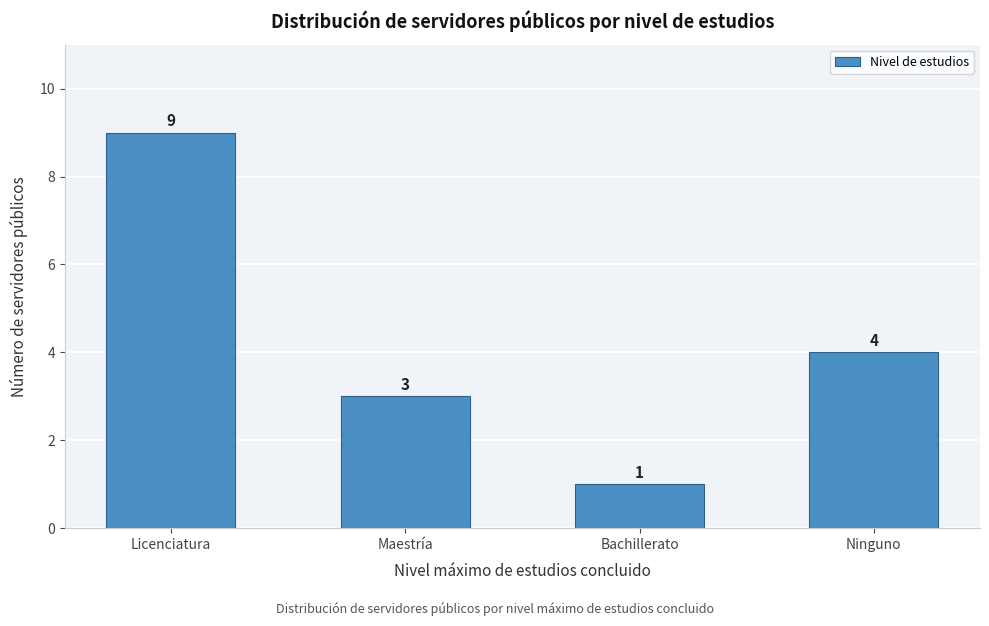

Reading right to left, transcribe all the data shown in this chart.

Ninguno=4	Bachillerato=1	Maestría=3	Licenciatura=9